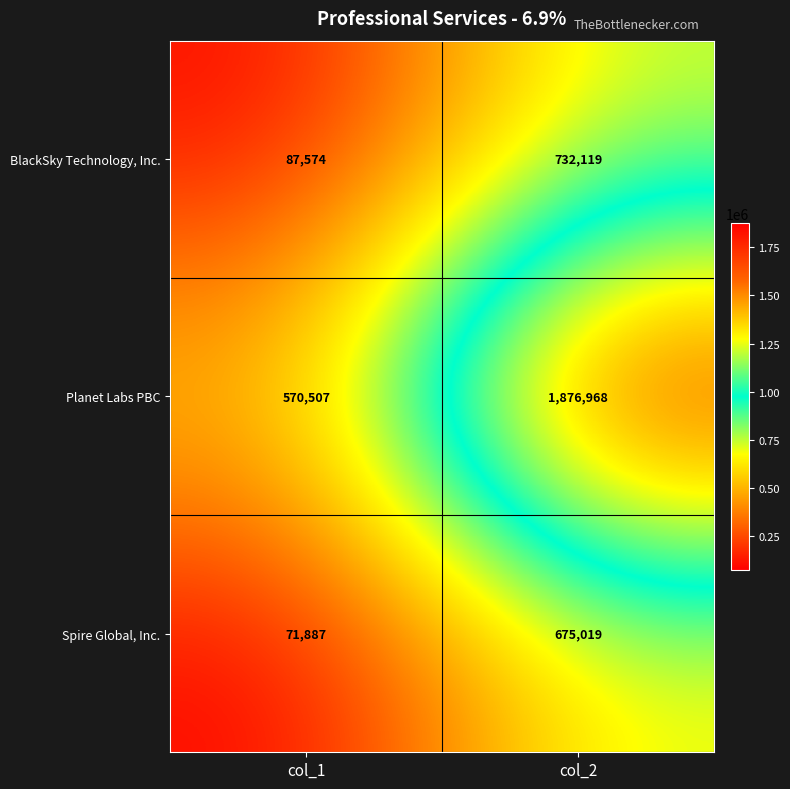

Is the value of Planet Labs PBC at col_1 greater than the value of Spire Global, Inc. at col_1?

Yes